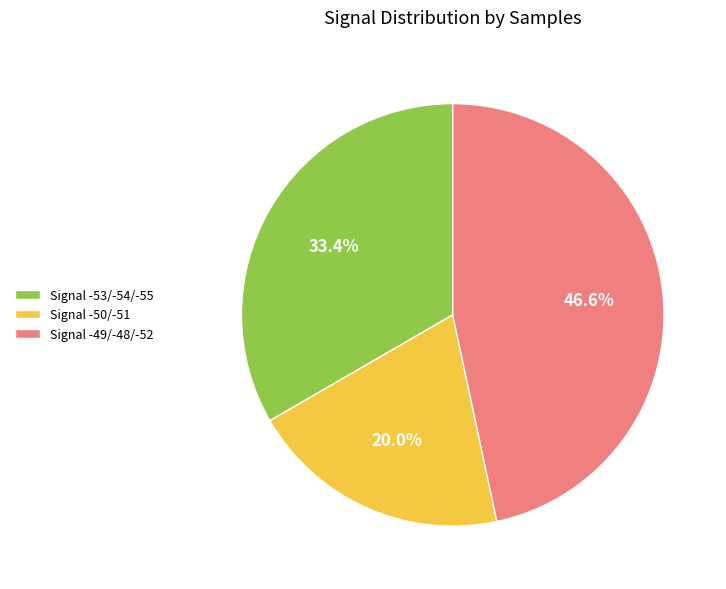

What is the smallest slice in the pie chart?

Signal -50/-51